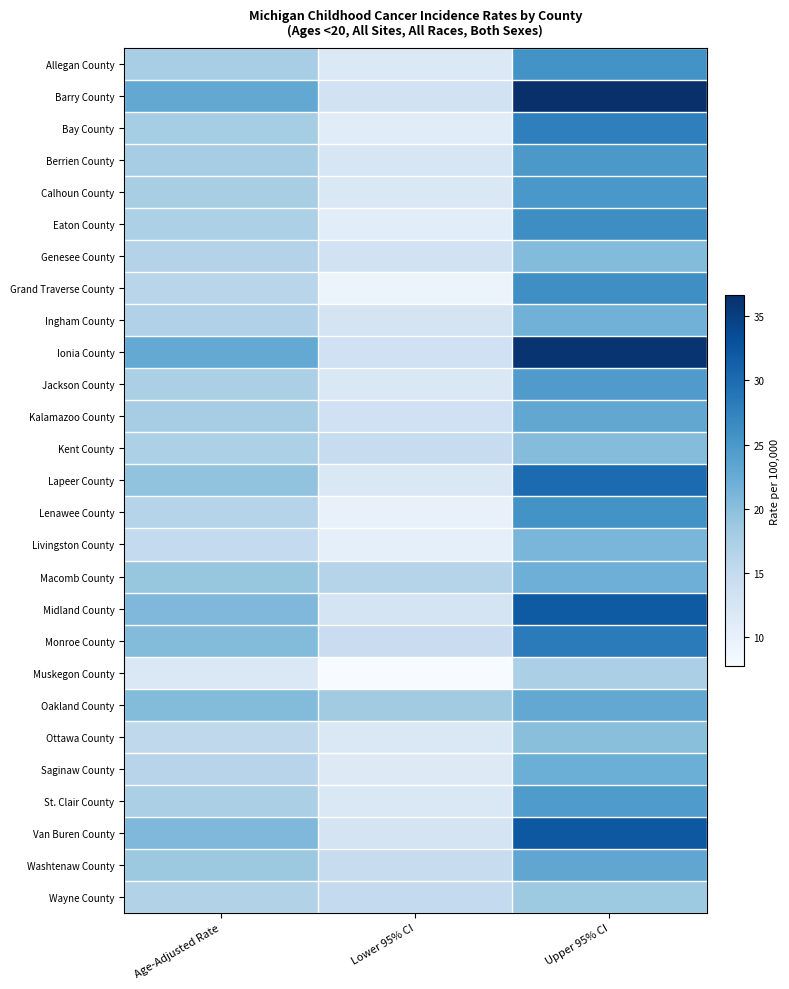

At which category is the sum across all series the highest?

Upper 95% CI